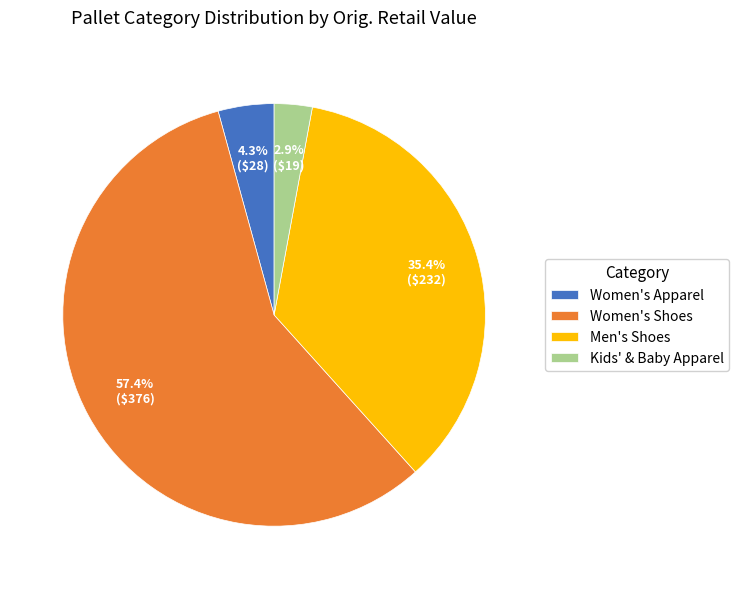

What is the largest slice in the pie chart?

Women's Shoes